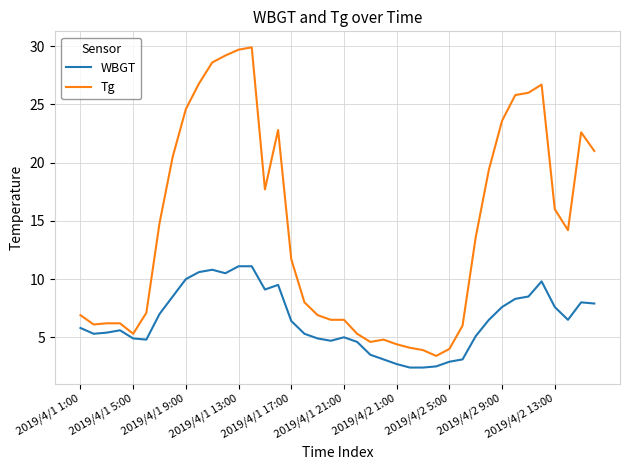

Which series has the widest spread of values?

Tg